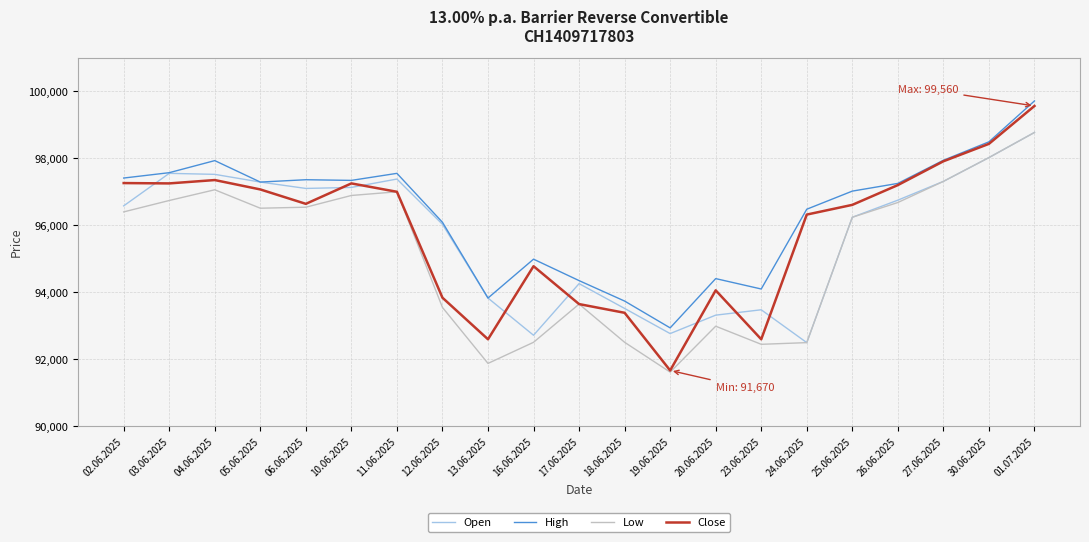

What is the difference between the highest and lowest values at 19.06.2025?

1320